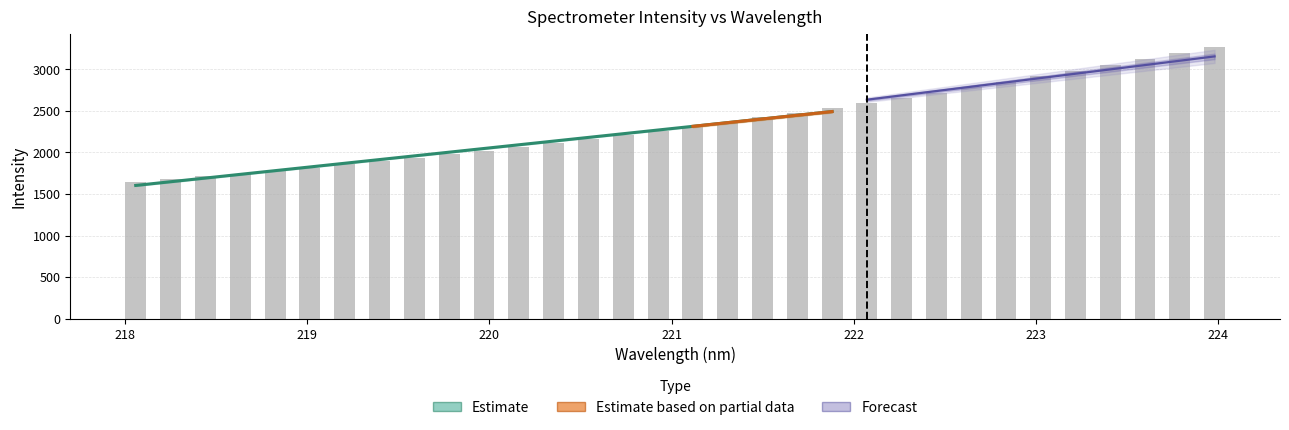

What is the sum of all values?

75139.1